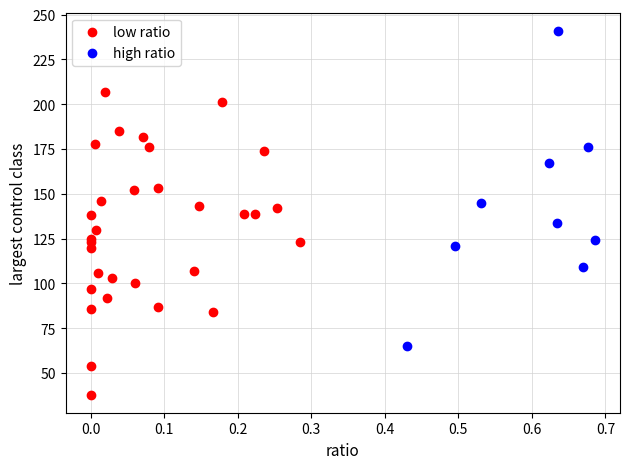

Which series contains the lowest Y value?

low ratio